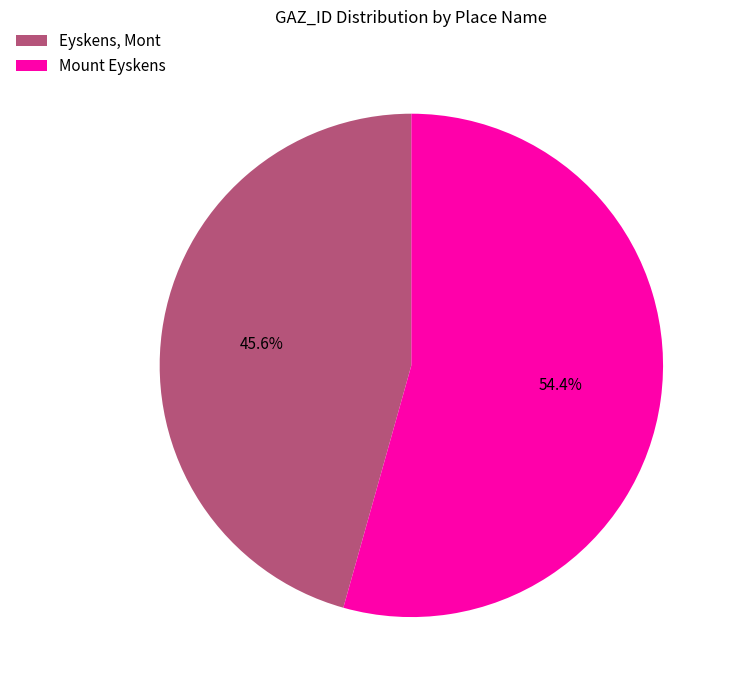

What percentage is the Mount Eyskens slice, to the nearest percent?

54%